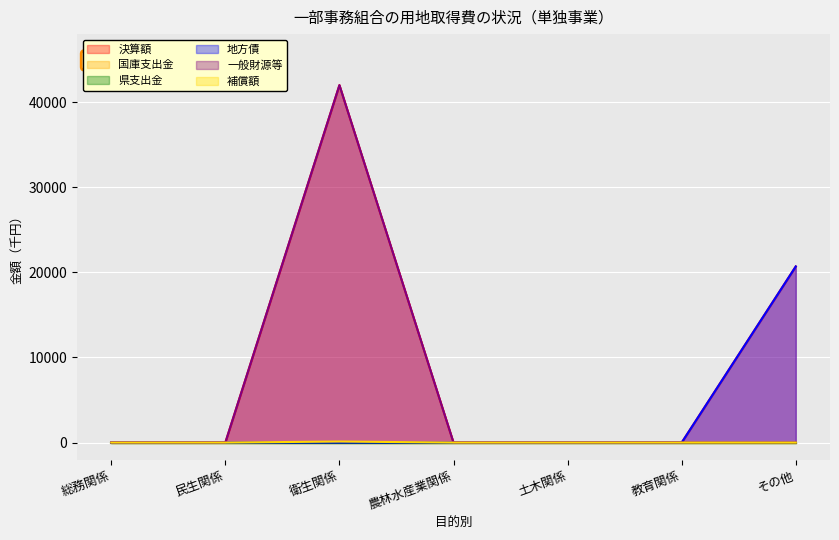

Which category has the highest value across all series?

衛生関係